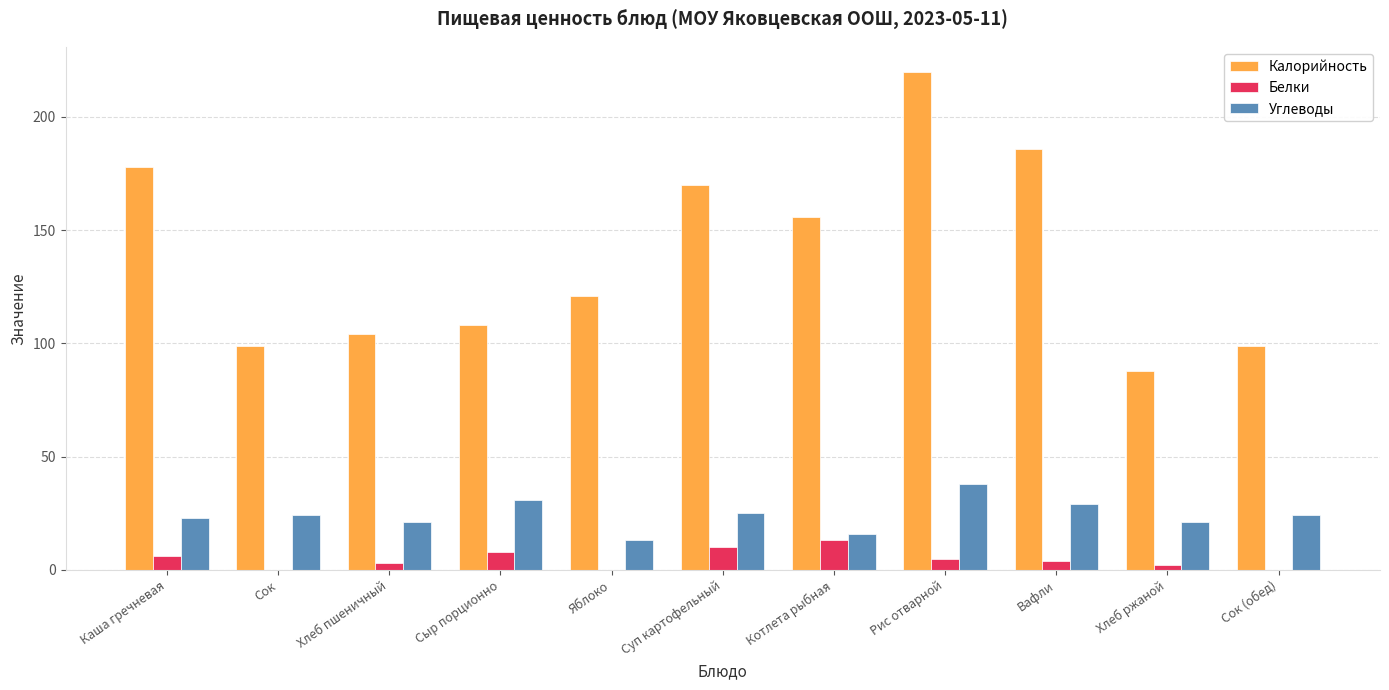

What is the sum of all Калорийность values?

1529